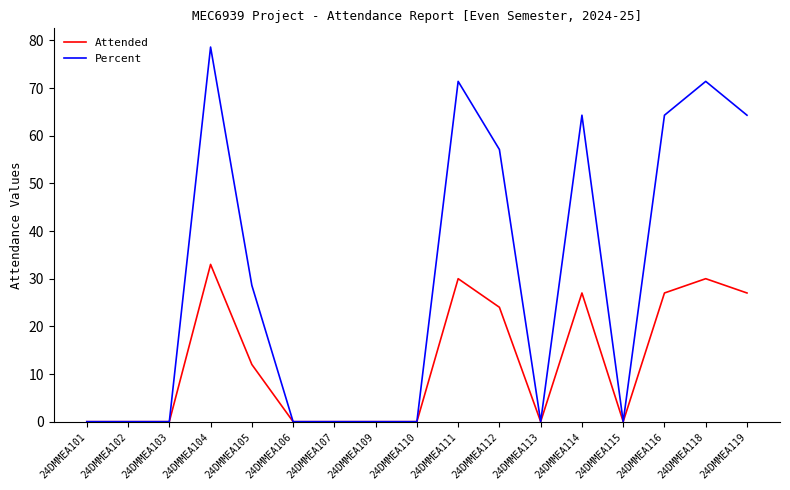

Does the chart have visible grid lines?

No